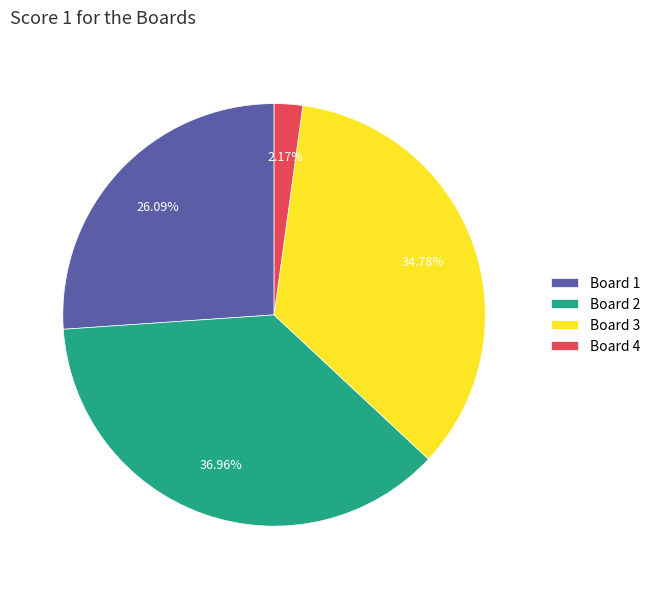

How much of the chart is everything except Board 1?

73.9%